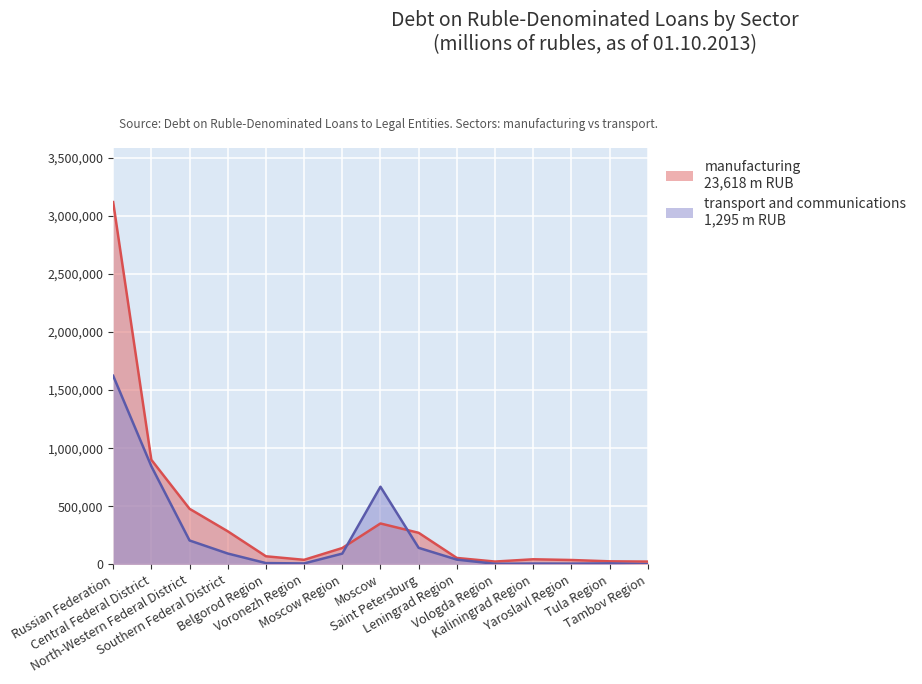

Is it true that manufacturing equals 23868 at Vologda Region?

True